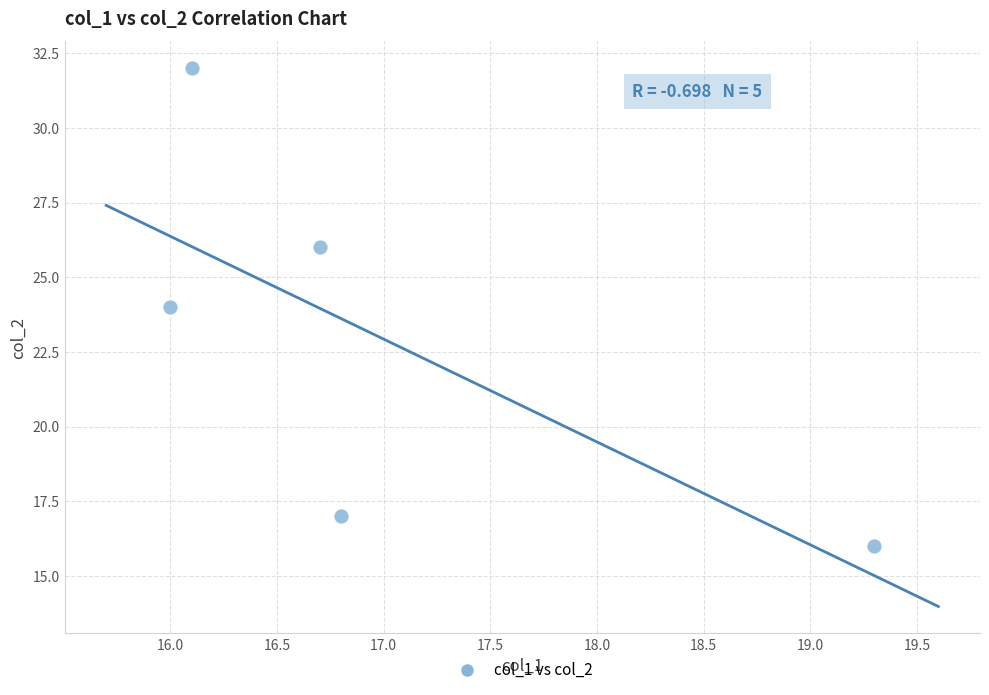

What is the average Y value?

23